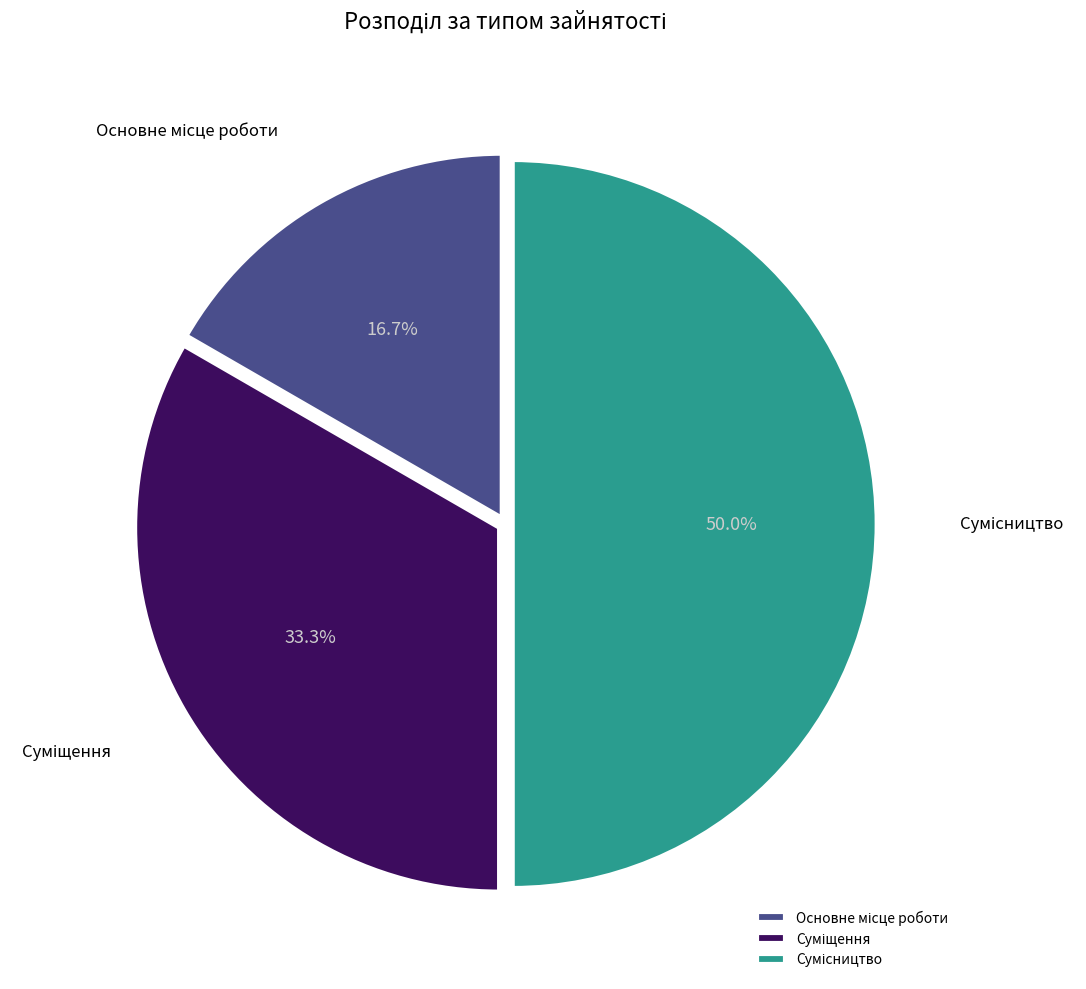

Is it true that Суміщення is 33% of the pie?

True